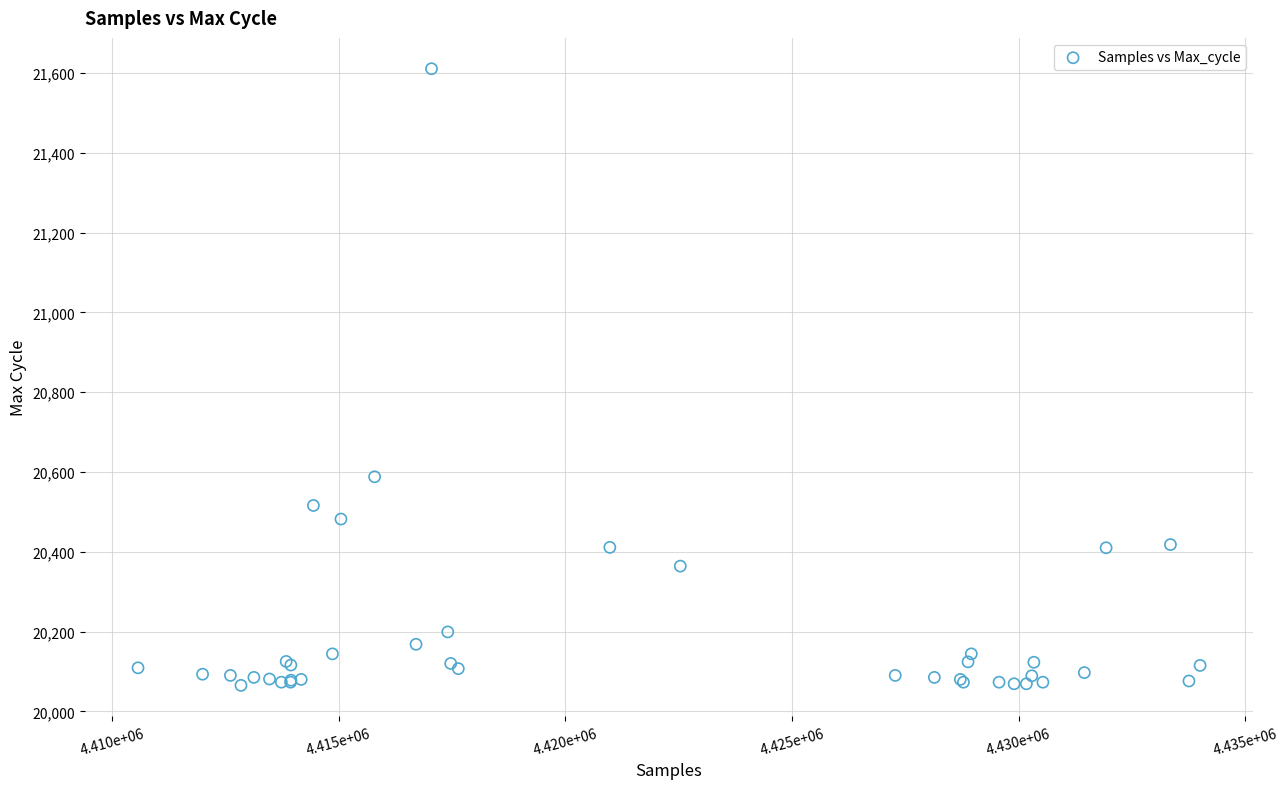

What Y value in the scatter plot is closest to 20838?

20588